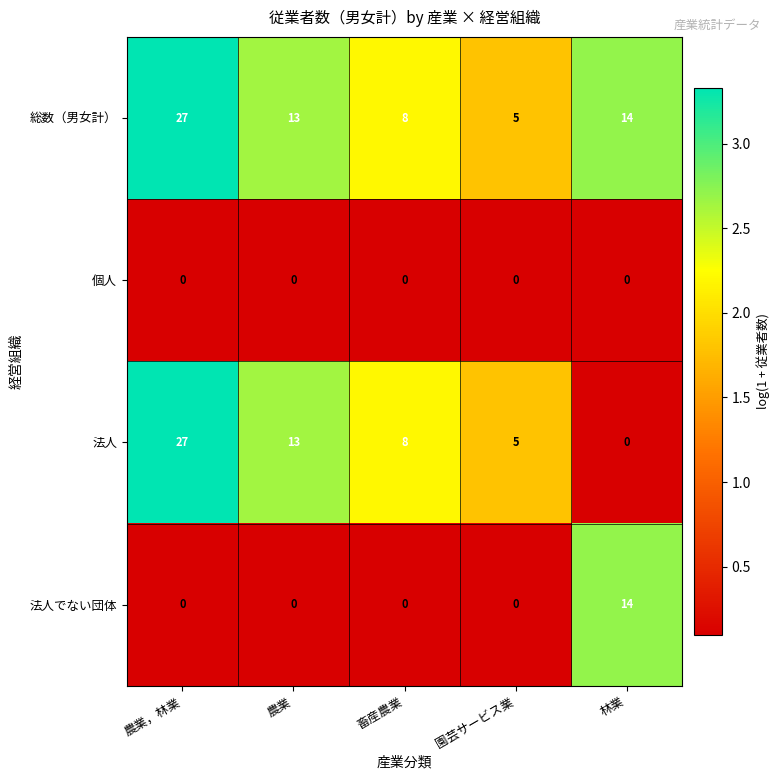

Reading right to left, list all the values displayed in this chart.

総数（男女計）: 14	5	8	13	27
個人: 0	0	0	0	0
法人: 0	5	8	13	27
法人でない団体: 14	0	0	0	0